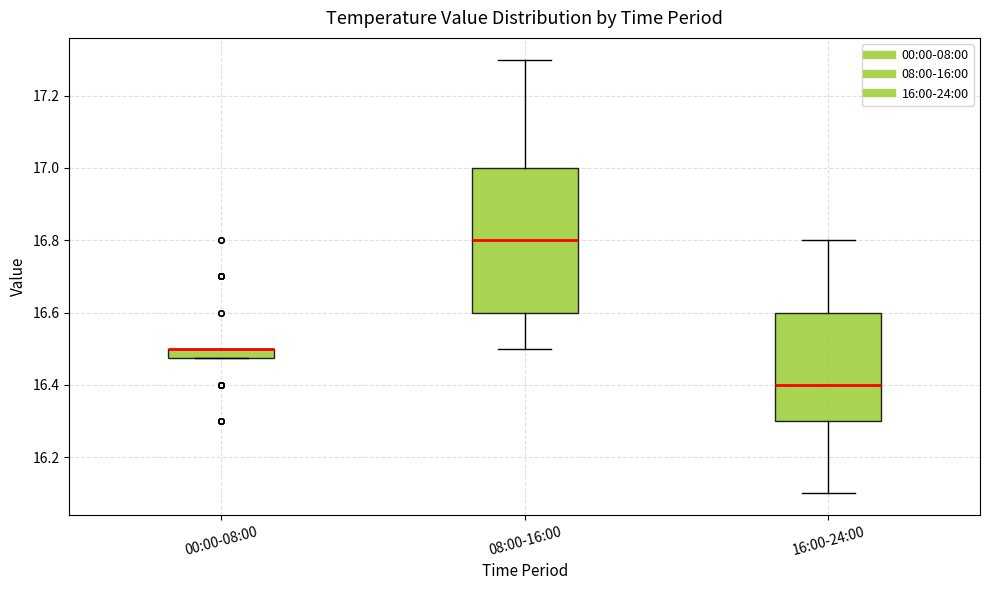

Where is the upper edge of the box for 00:00-08:00 on the y-axis? The values are not printed on the chart, so give them approximately, as read against the axis.

16.50